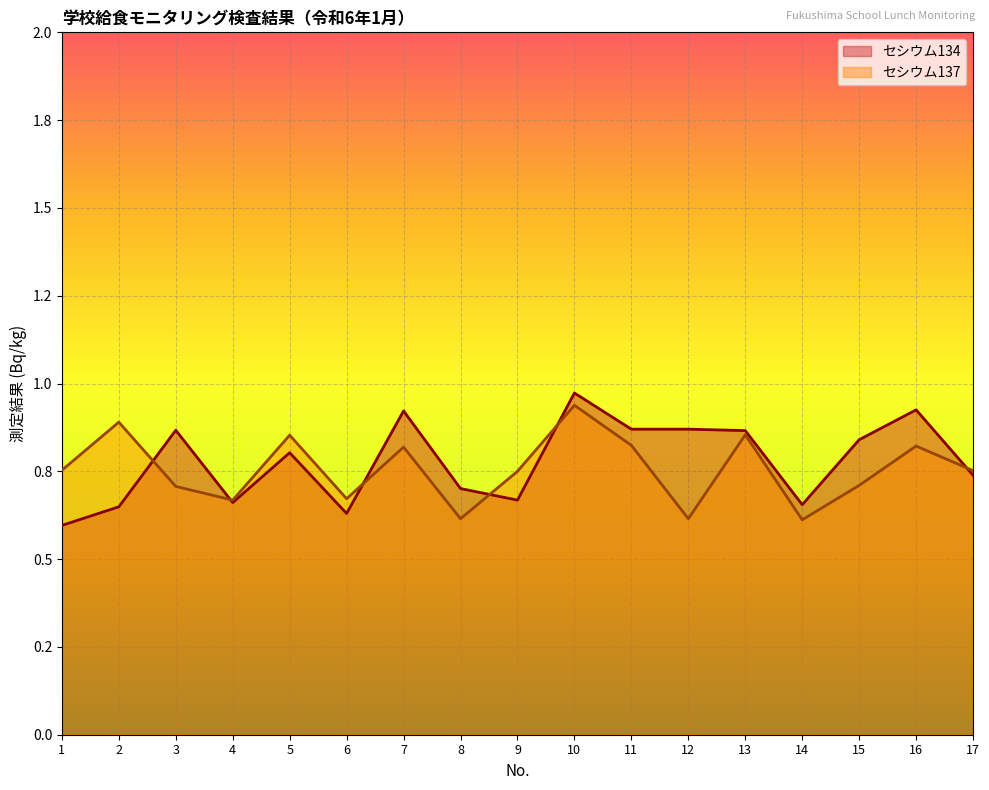

Which series has the widest spread of values?

セシウム134